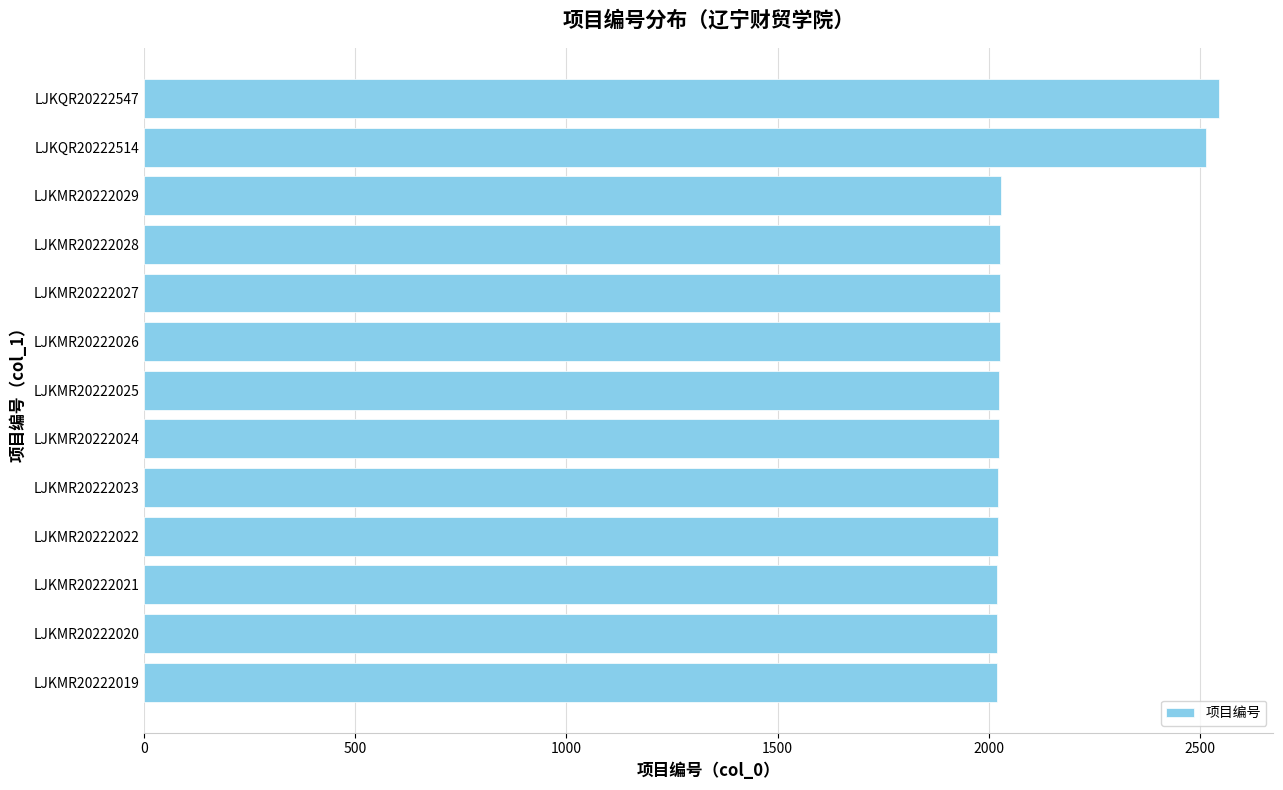

Does the chart contain any negative values?

No